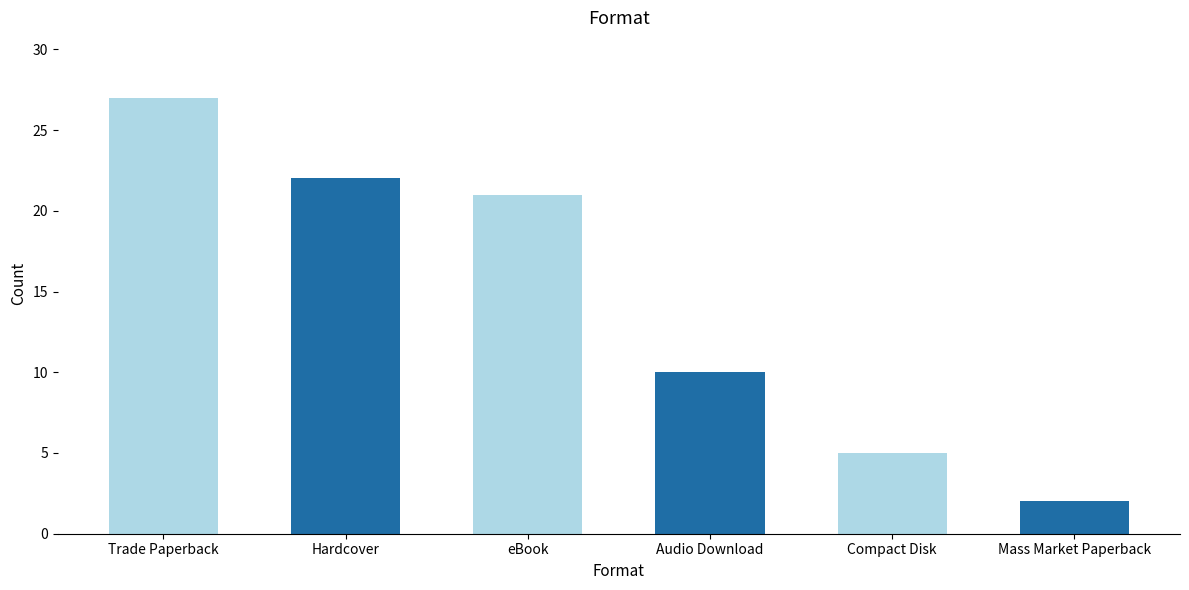

Which label corresponds to the smallest value in the chart?

Mass Market Paperback